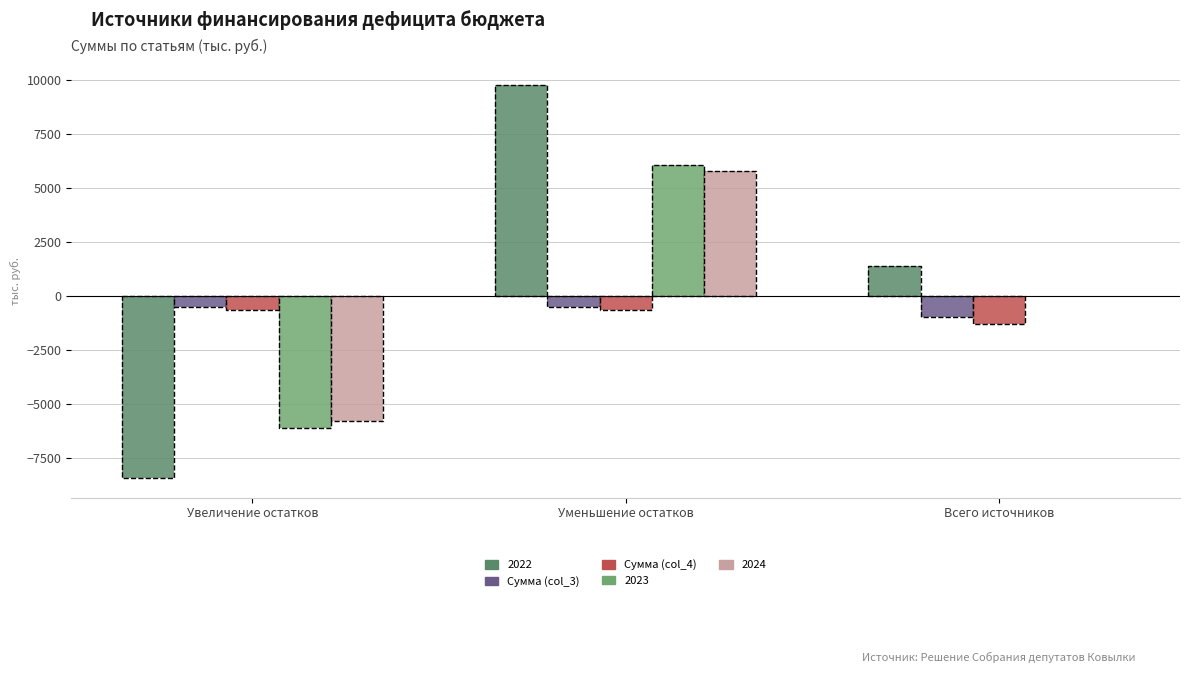

What is the minimum value shown in the chart?

-8403.3